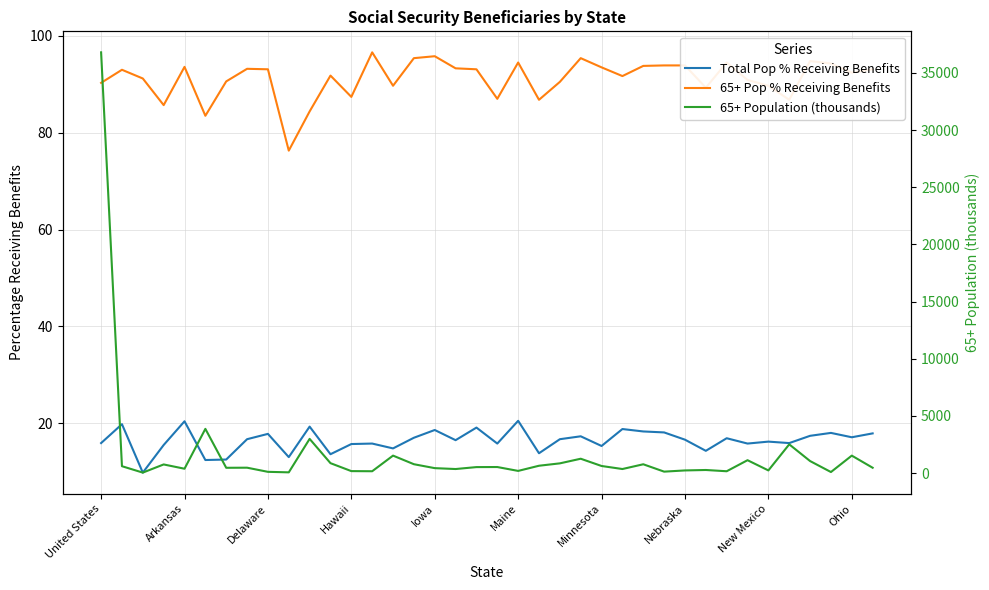

Is this an area chart (filled region under the line)?

No